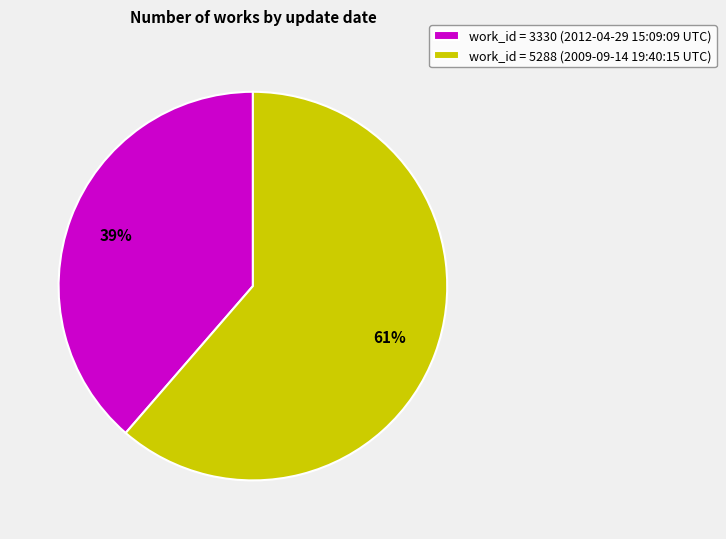

What percentage is the work_id = 3330 (2012-04-29 15:09:09 UTC) slice, to the nearest percent?

39%